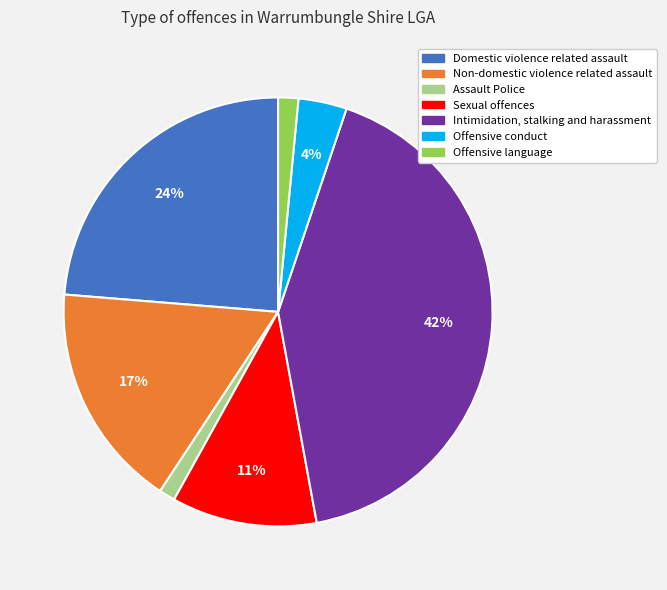

To the nearest percent, what is the average slice percentage?

14%